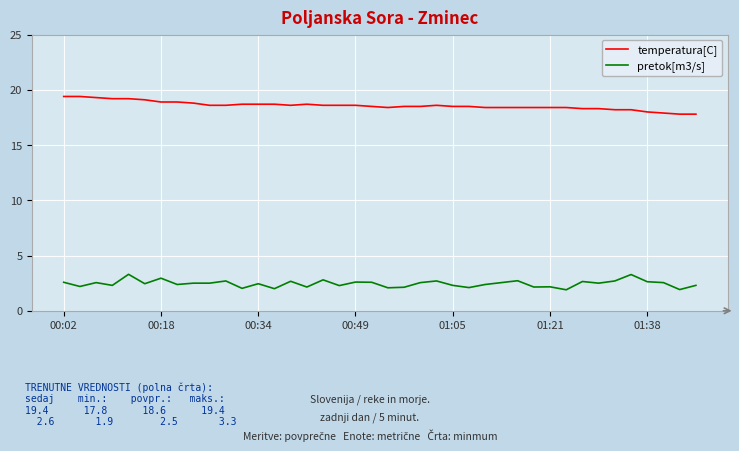

True or false: pretok[m3/s] and temperatura[C] intersect in this chart.

False